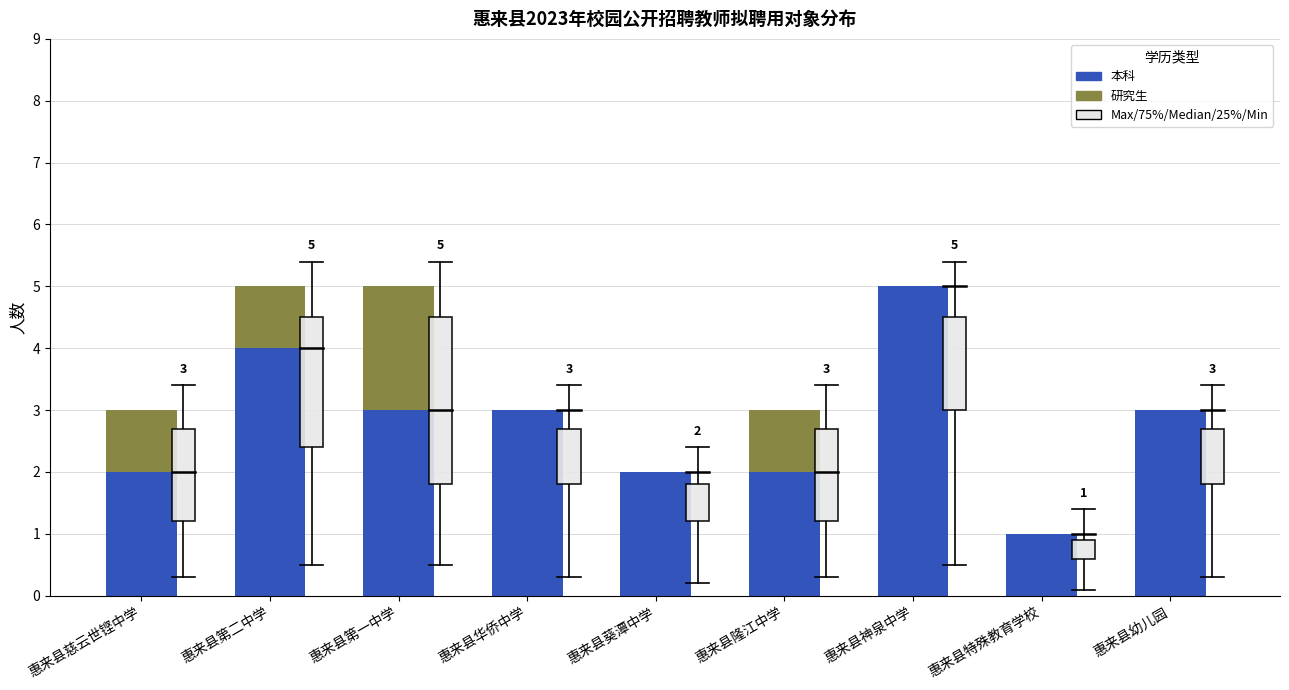

Reading right to left, what are the values for 本科?

惠来县幼儿园=3	惠来县特殊教育学校=1	惠来县神泉中学=5	惠来县隆江中学=2	惠来县葵潭中学=2	惠来县华侨中学=3	惠来县第一中学=3	惠来县第二中学=4	惠来县慈云世铿中学=2